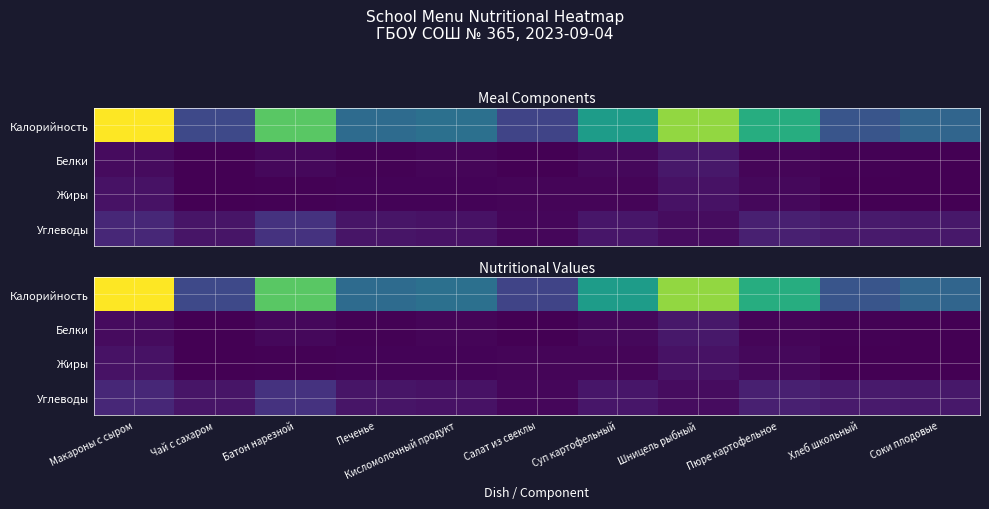

What is the difference between the highest and lowest values at Пюре картофельное?

165